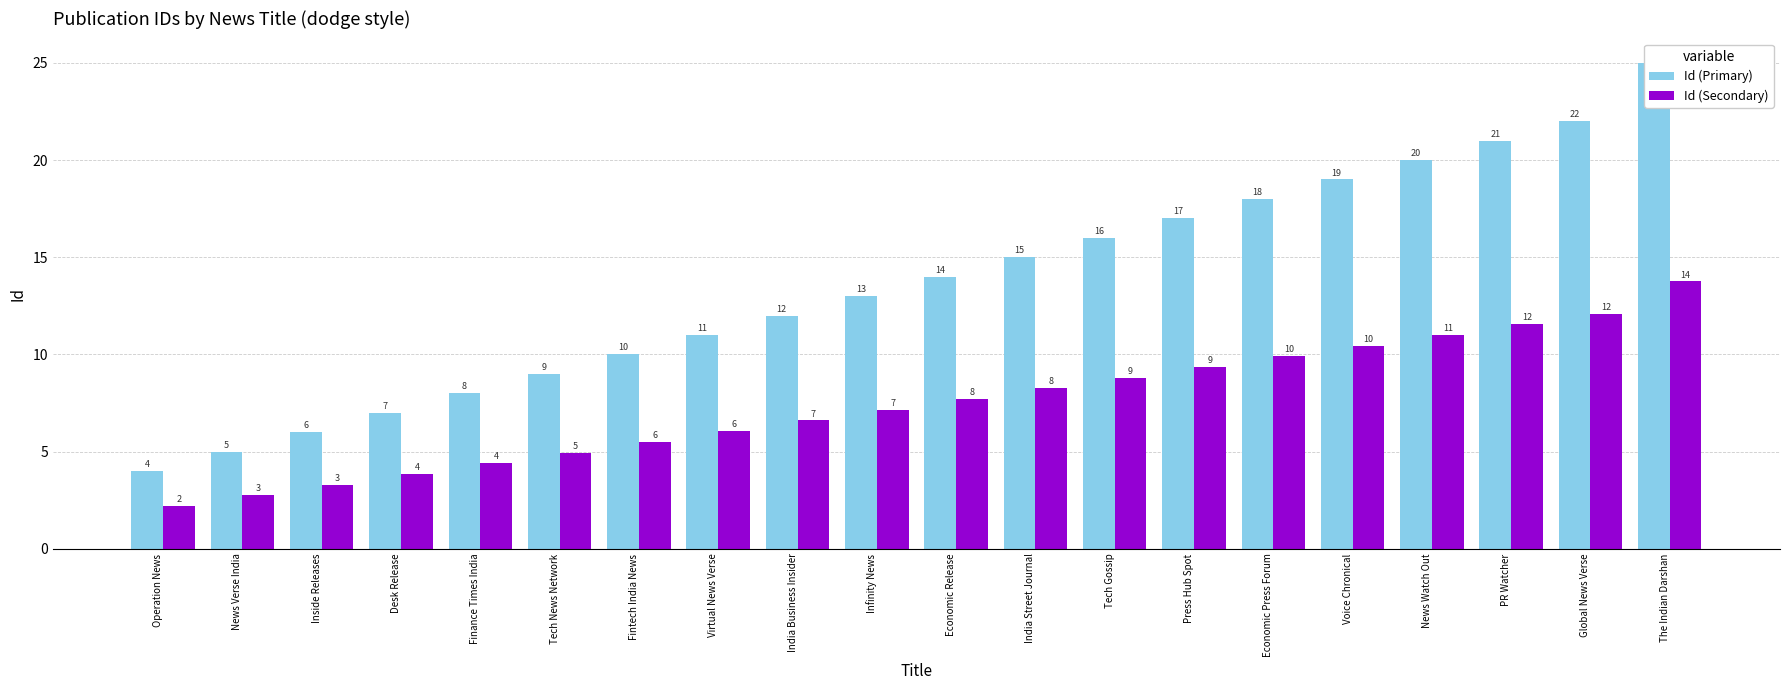

What is the sum of the Id (Primary) values at Fintech India News and The Indian Darshan?

35.0